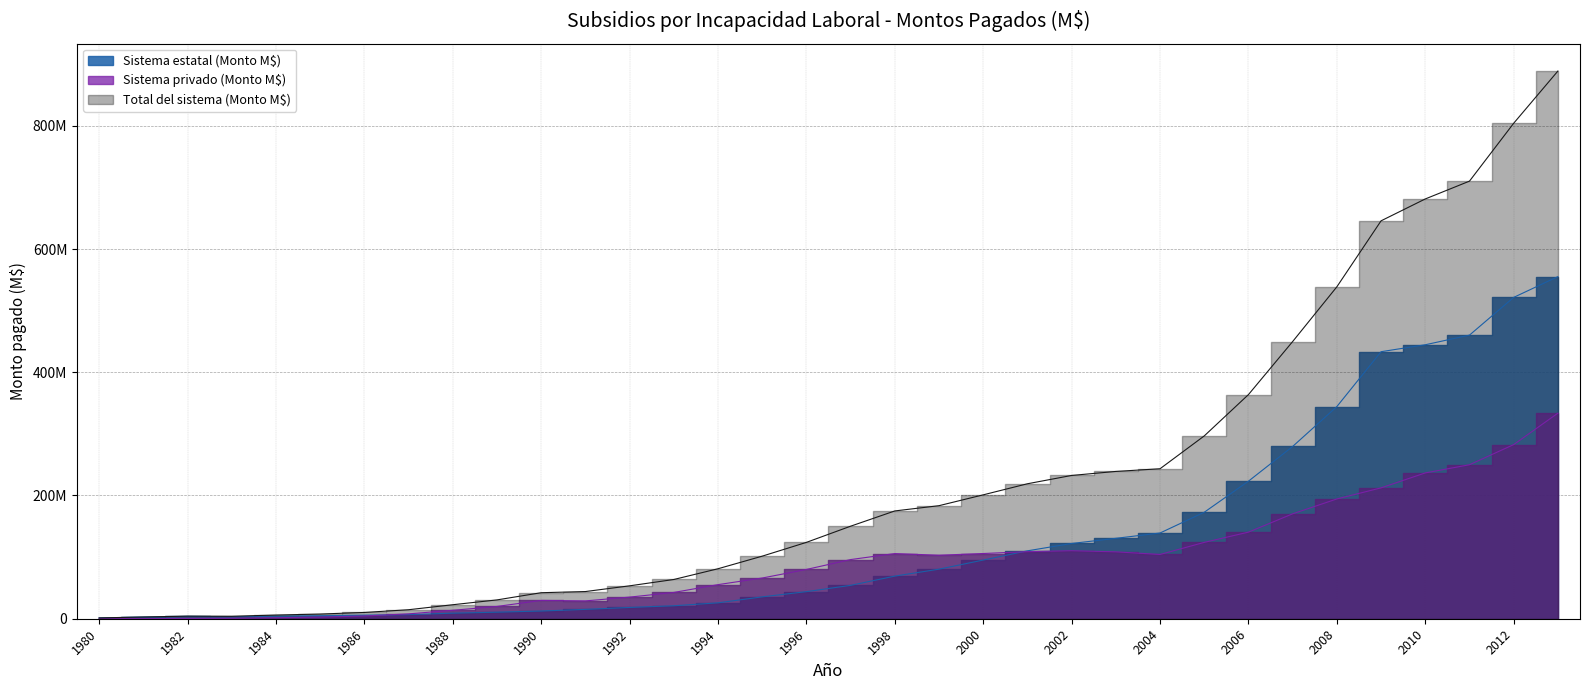

What is the sum of the Sistema privado (Monto M$) values at 1982 and 1992?

35514824